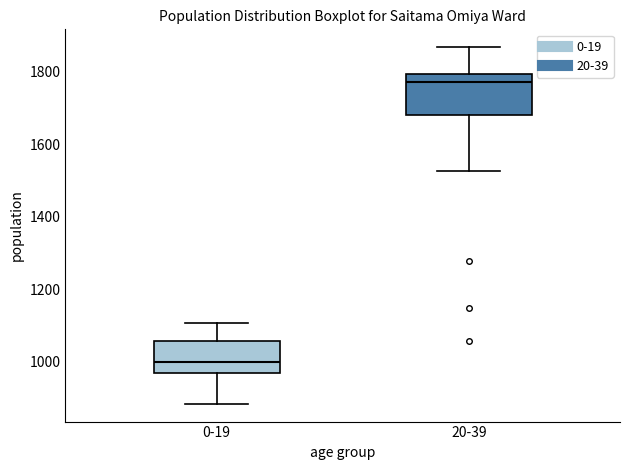

Reading left to right, transcribe this box plot: for each box, give where its median line is, the range the box spans, and where its two whiskers end, as read against the y-axis. The values are not printed on the chart, so give them approximately, as read against the axis.

0-19: median 1000, box 960 to 1060, whiskers 880 to 1100
20-39: median 1780, box 1680 to 1800, whiskers 1520 to 1860